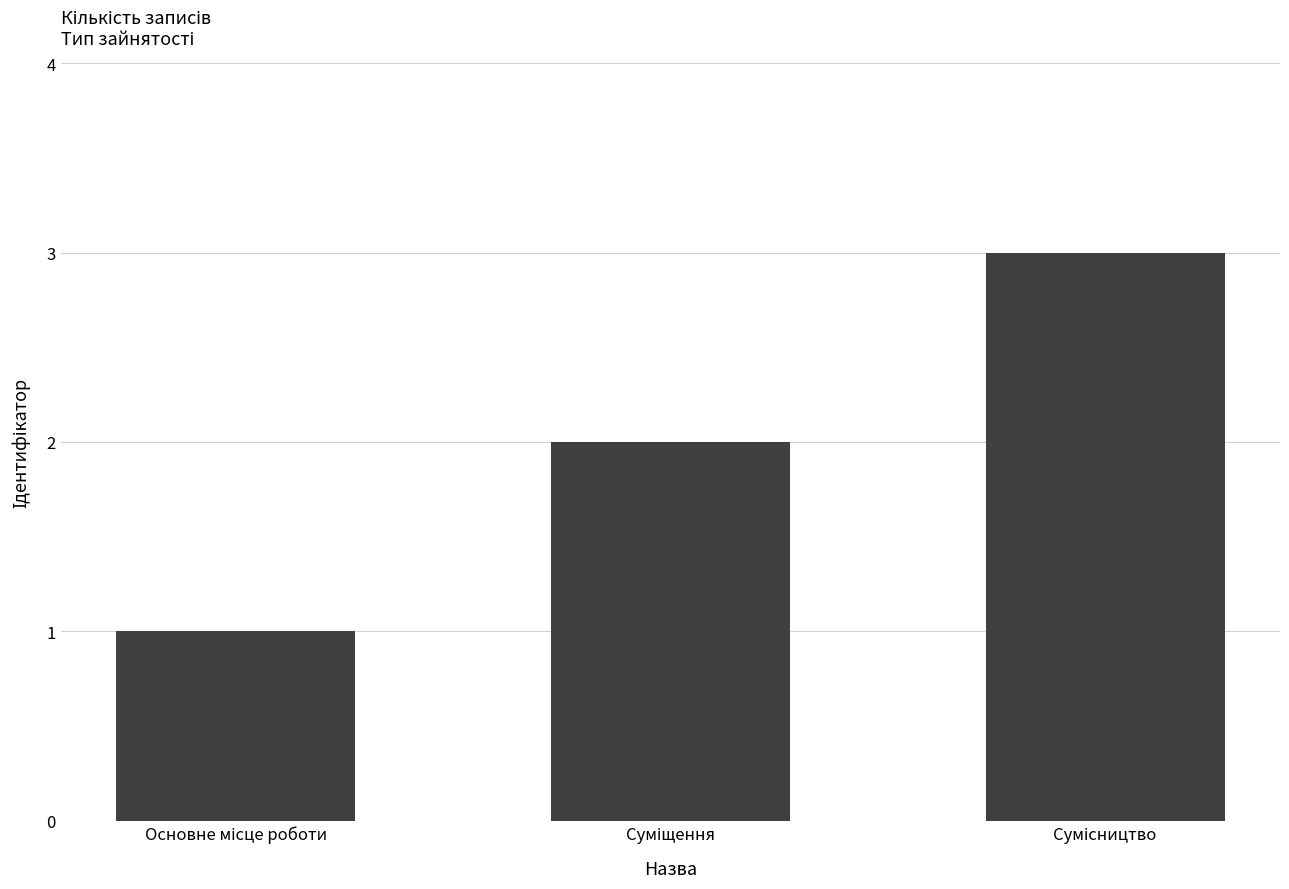

What is the maximum value shown in the chart?

3